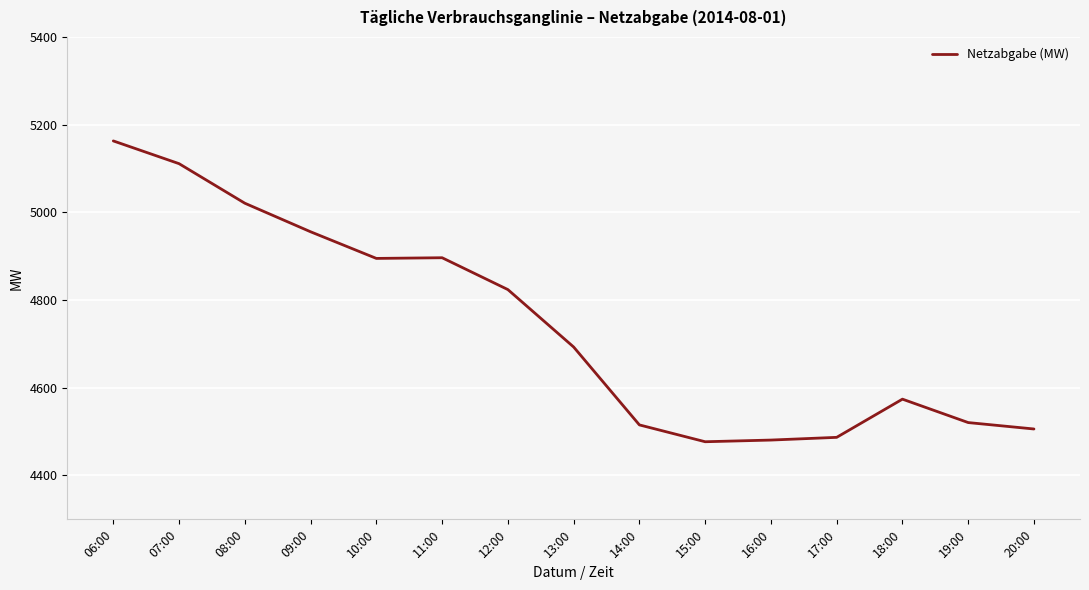

The chart shows a value of 6756.5 at 08:00. True or false?

False